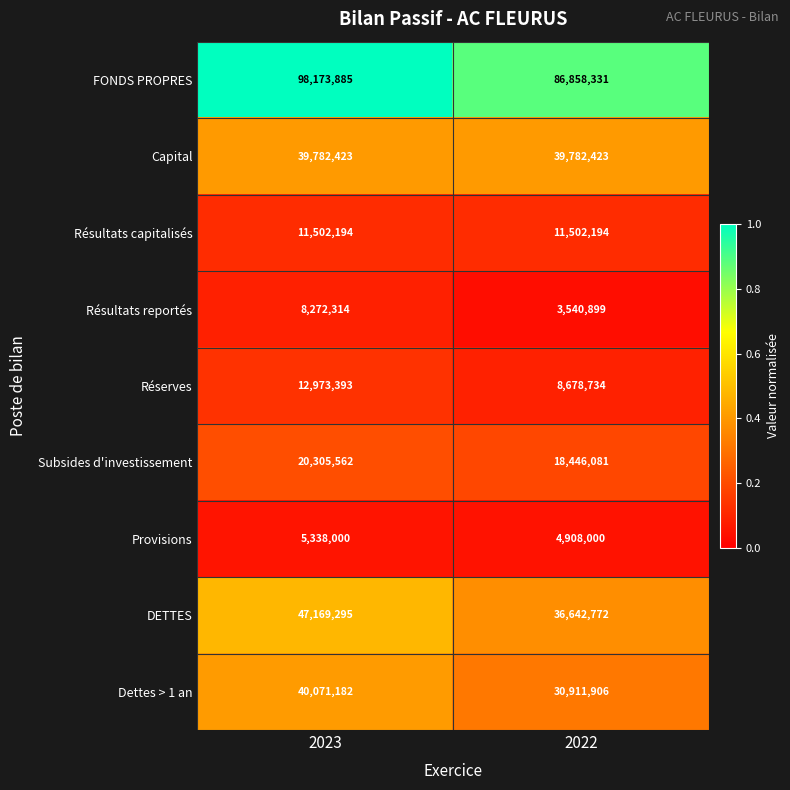

Which series has the largest range (max minus min)?

FONDS PROPRES